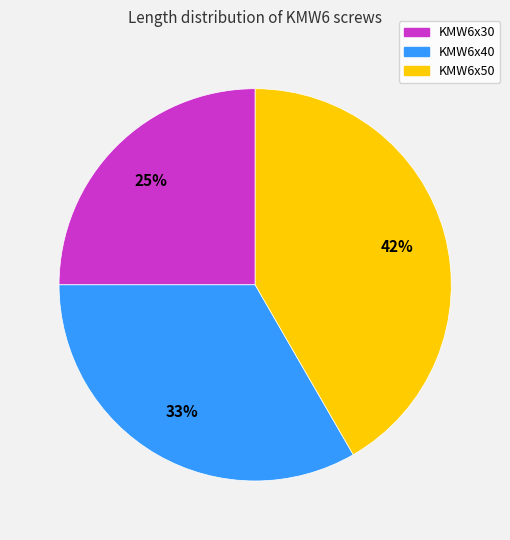

Is there a majority slice in this chart?

No